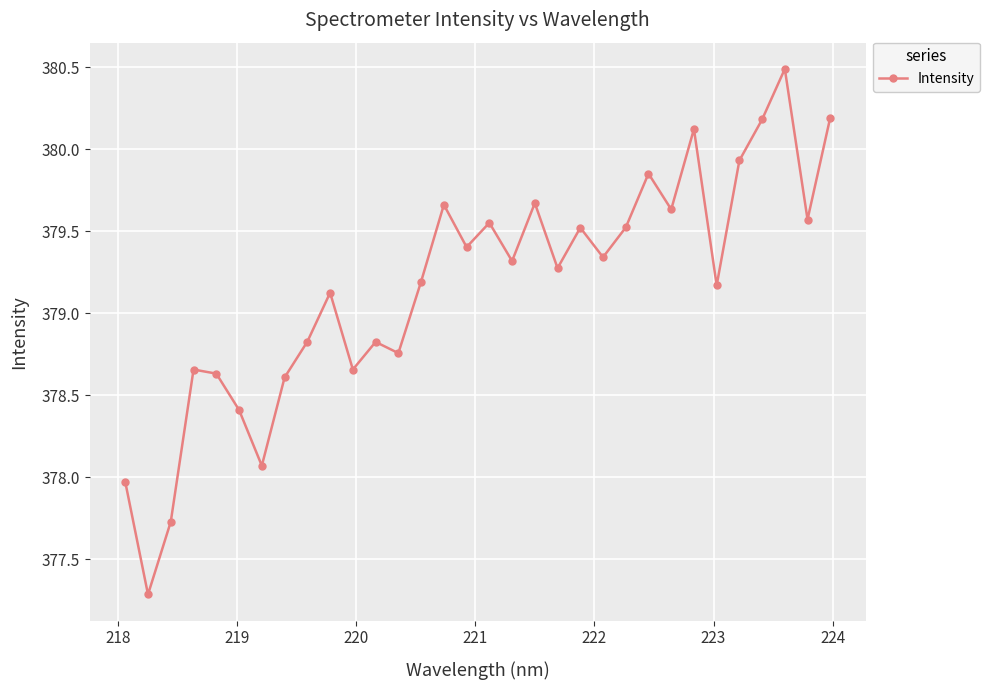

What is the smallest value displayed?

377.3